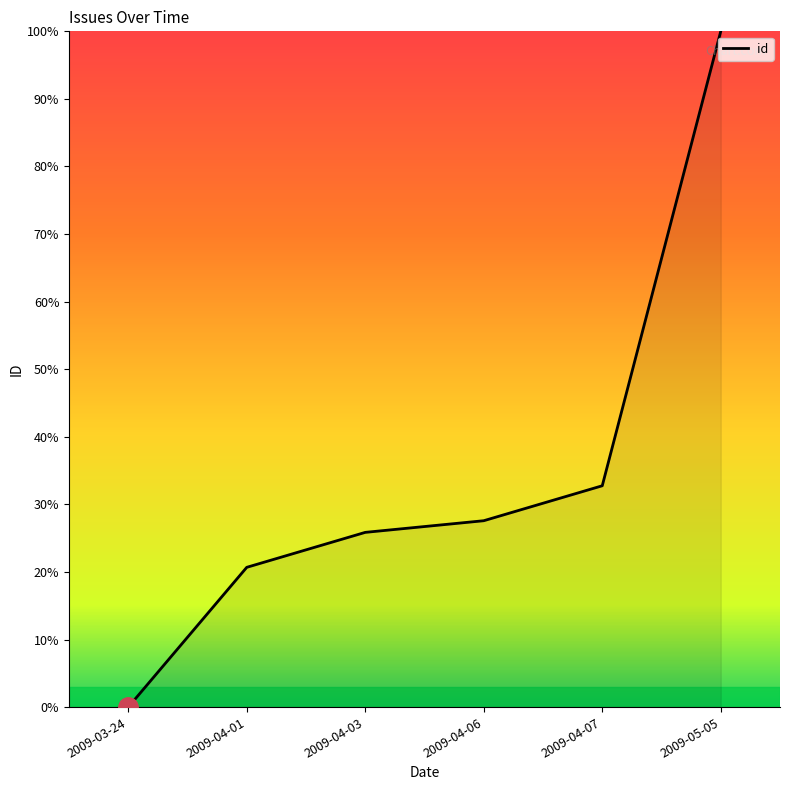

How many values are above zero?

5